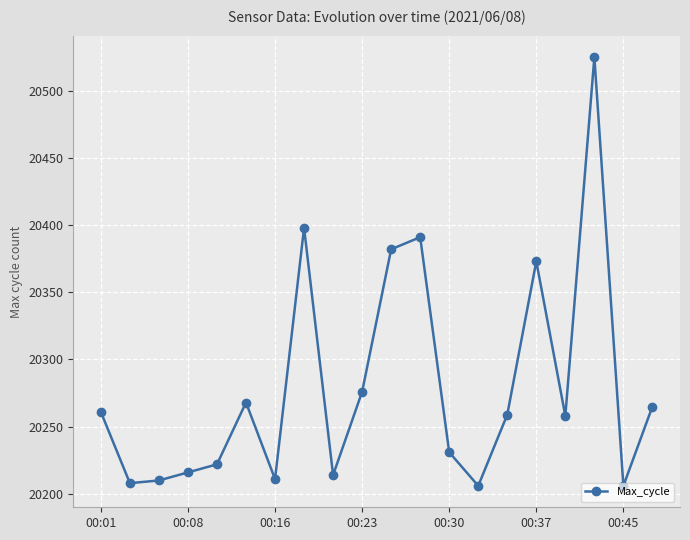

How many data points does each series have?

20